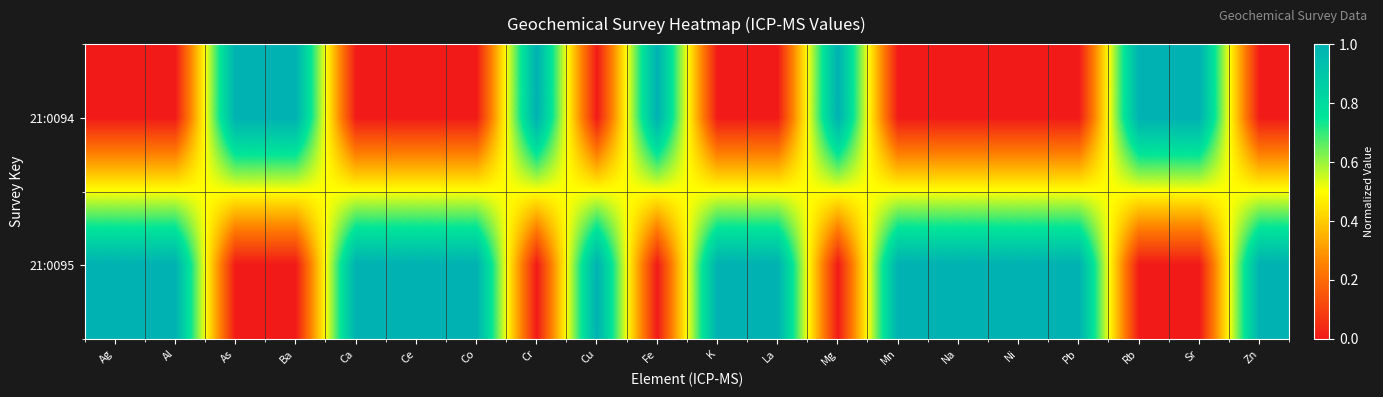

Which series has the widest spread of values?

21:0094